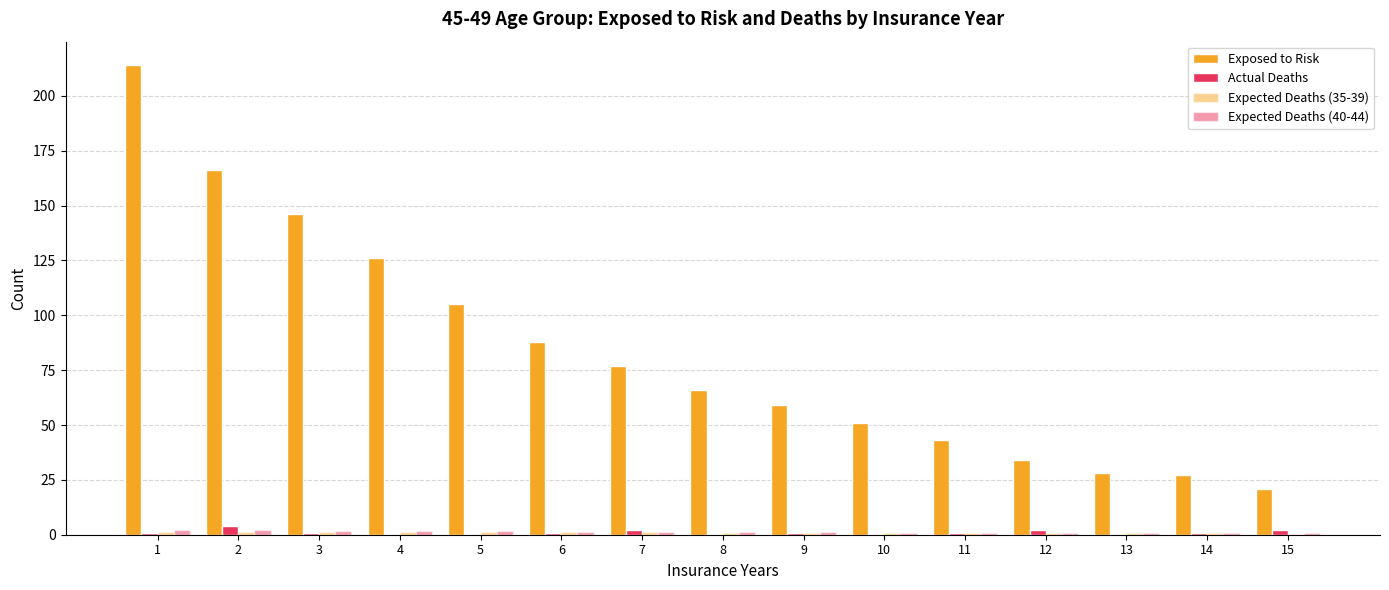

The value of Actual Deaths at 8 is 0.0. True or false?

True